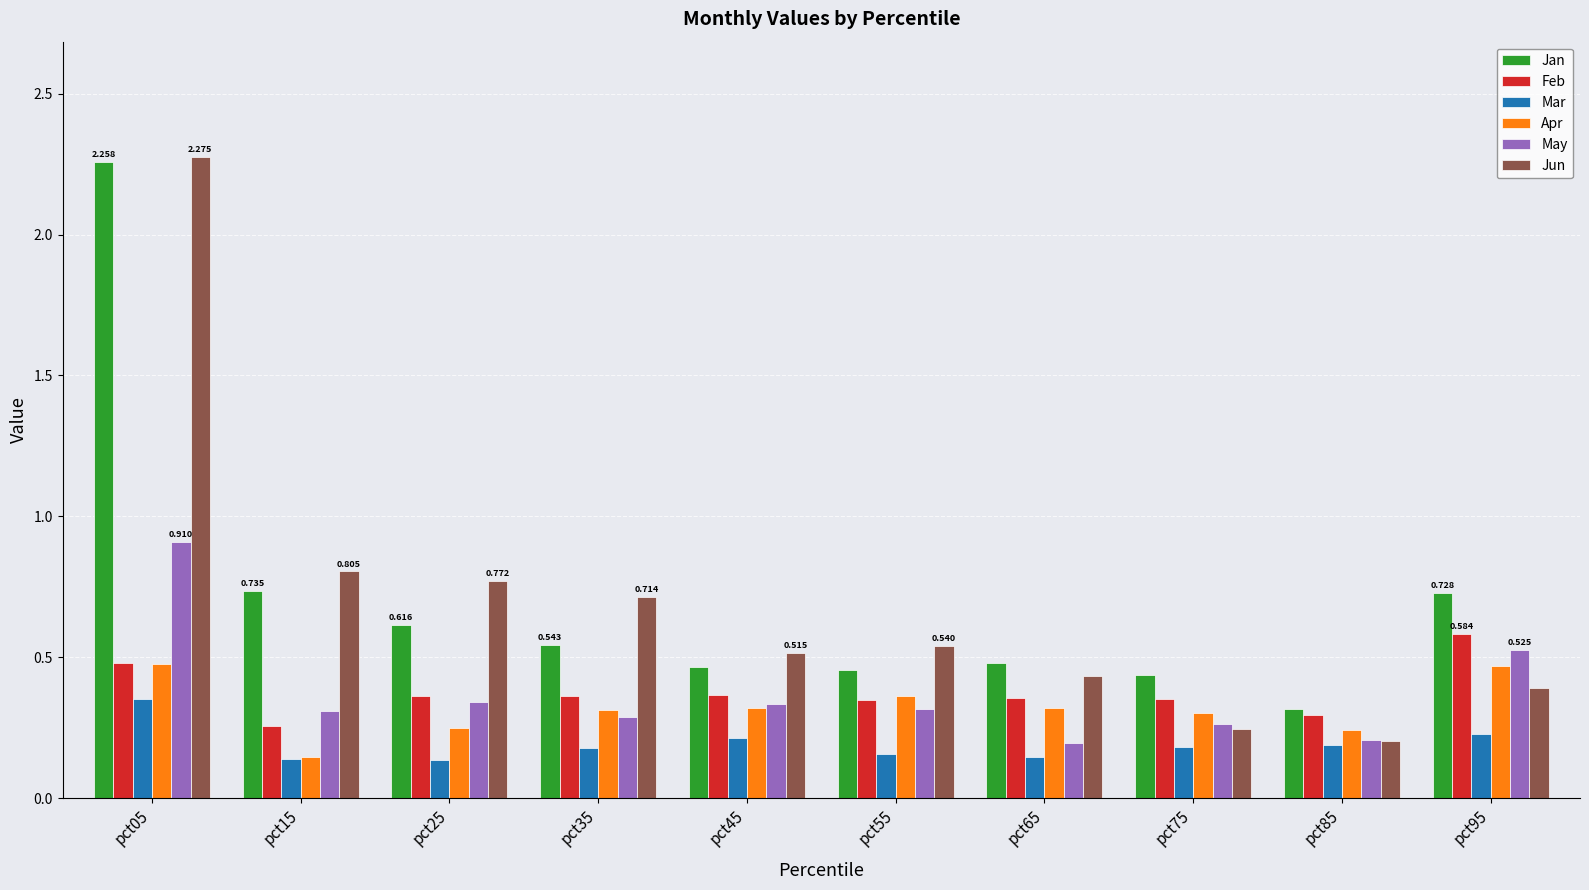

What are all the series names shown in the legend?

Jan, Feb, Mar, Apr, May, Jun